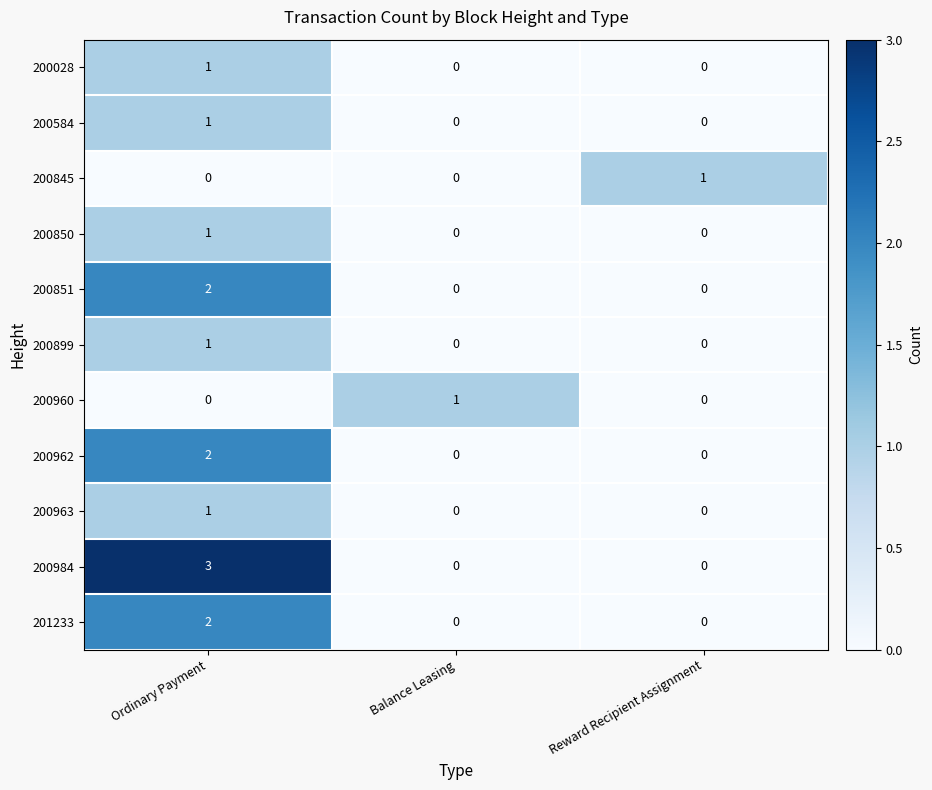

How many distinct data groups are displayed?

11